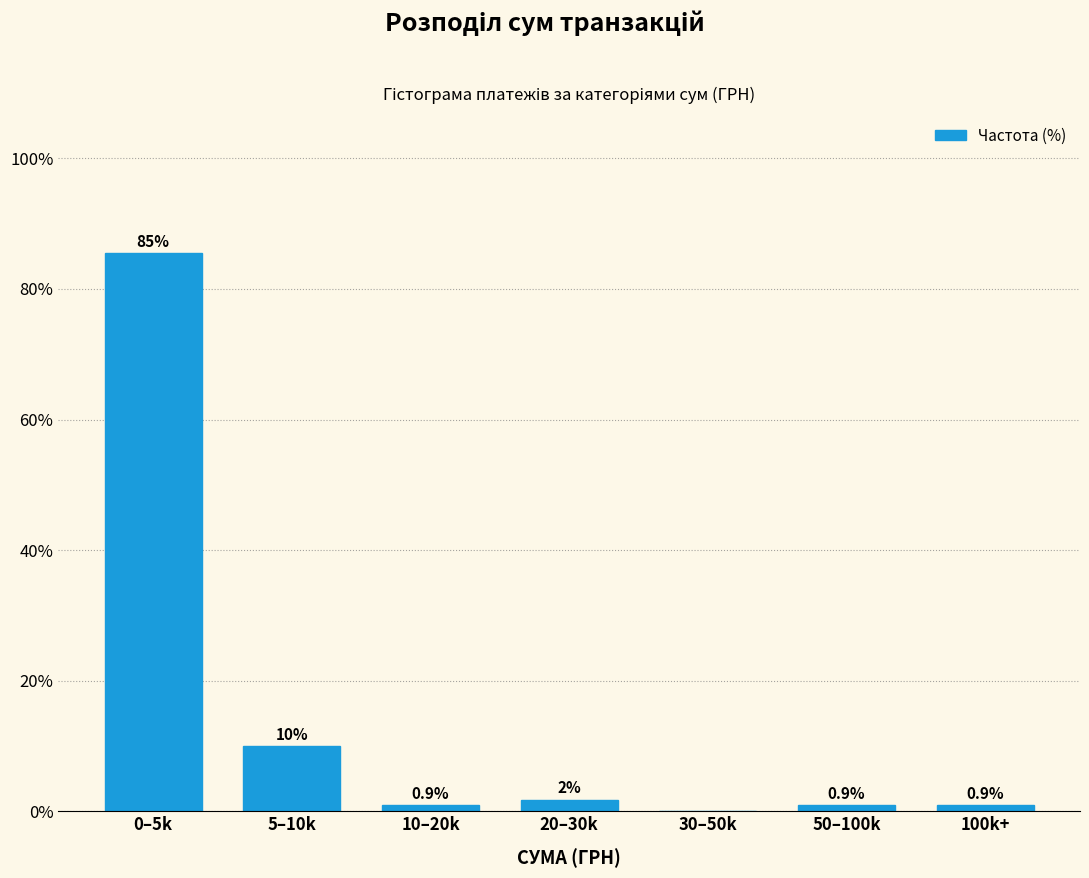

What value does the data have at 10–20k?

0.9